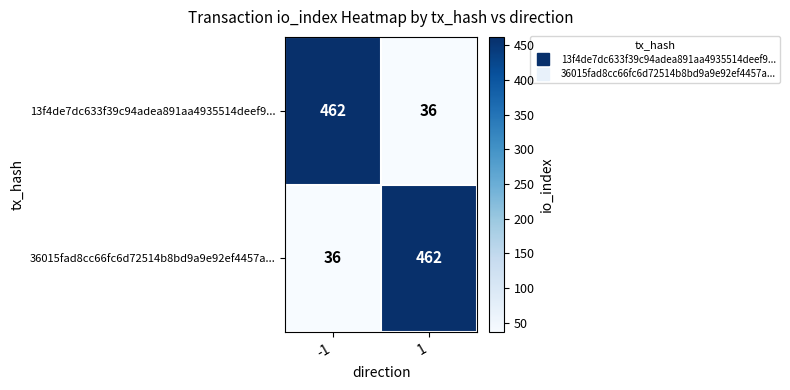

What is the total value across all series at -1?

498